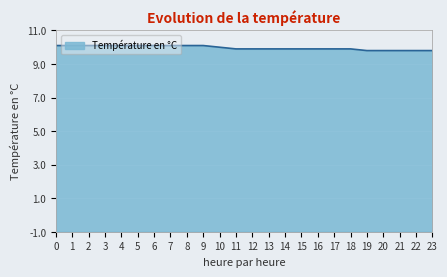

What is the value of the 7th point from the left?

10.1